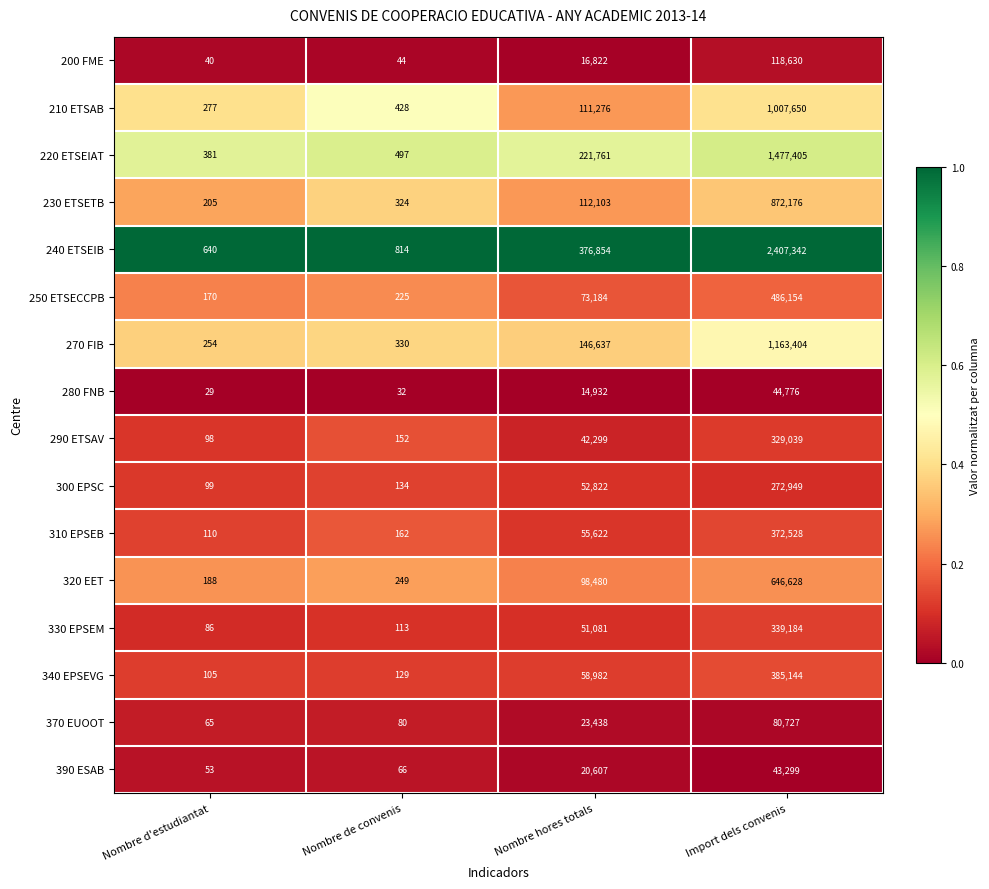

At which category does the chart reach its peak across all series?

Import dels convenis